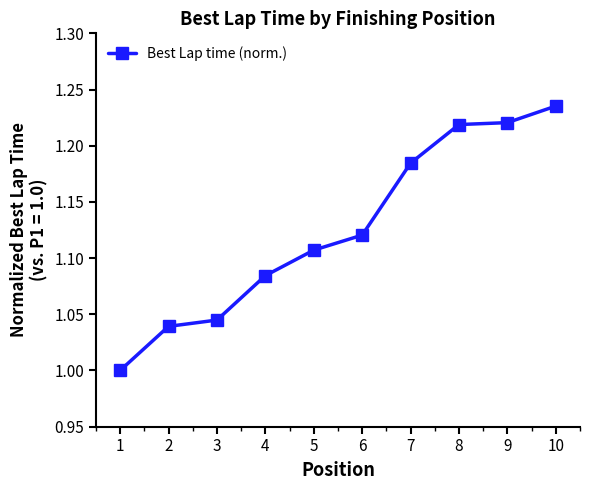

True or false: the data has more than 2 interior local peaks.

False